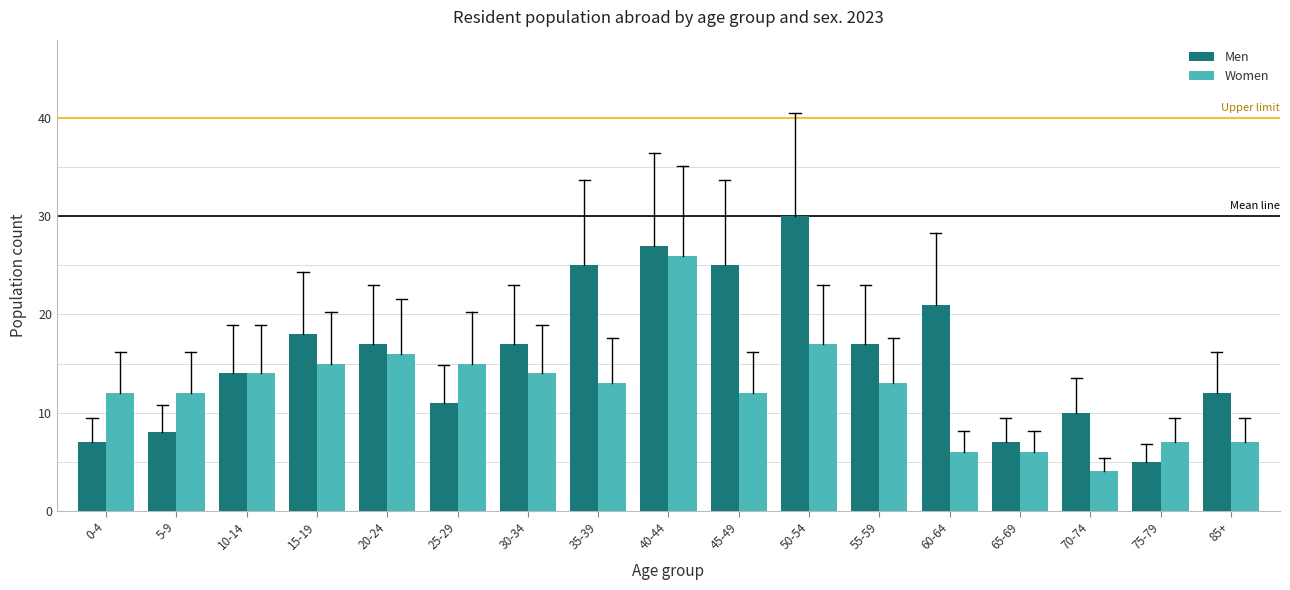

Which category has the highest value in the Women series?

40-44